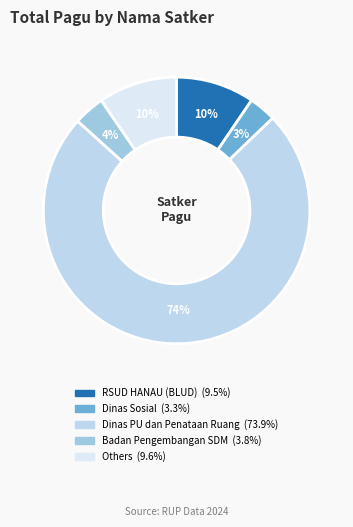

How many slices are in this pie chart?

5